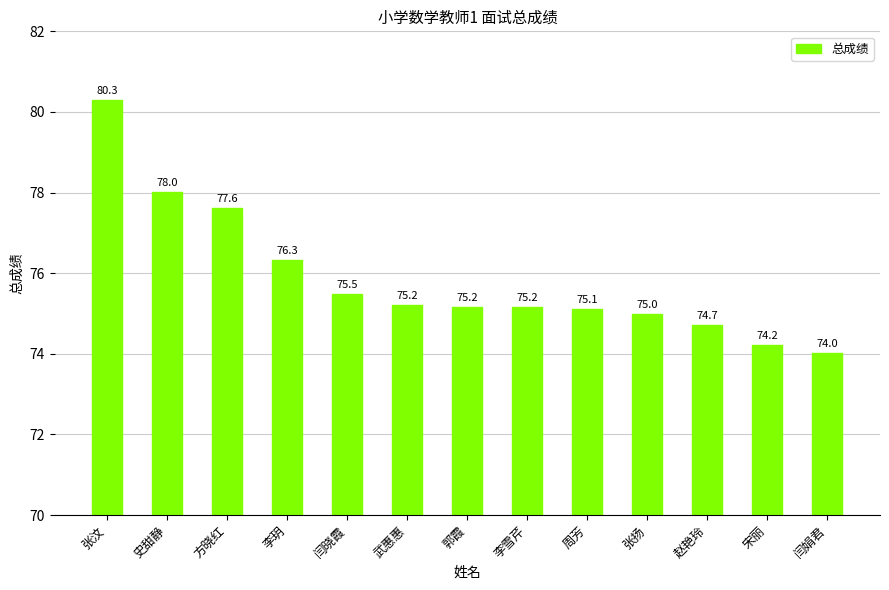

At which label is the value closest to 77?

方晓红